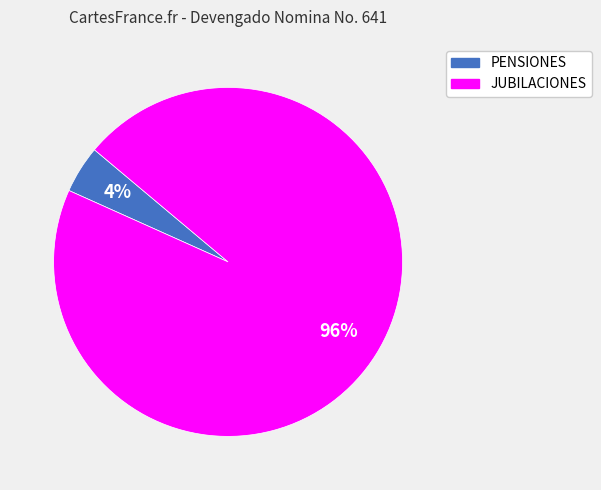

Which category accounts for the majority?

JUBILACIONES